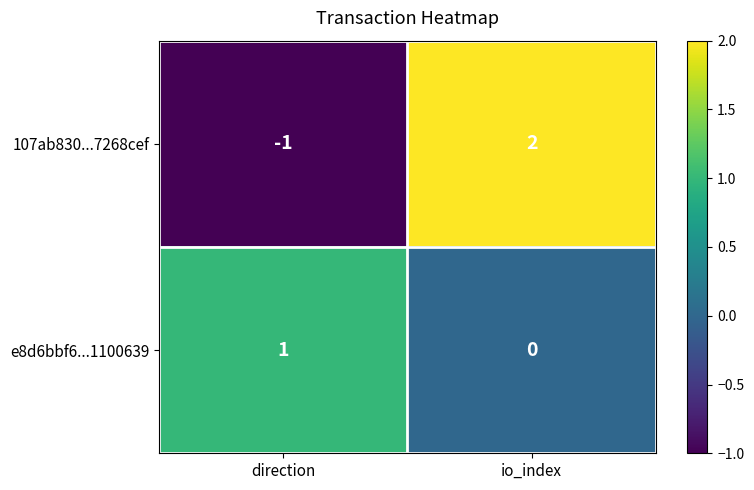

Which label corresponds to the smallest value in the chart?

direction